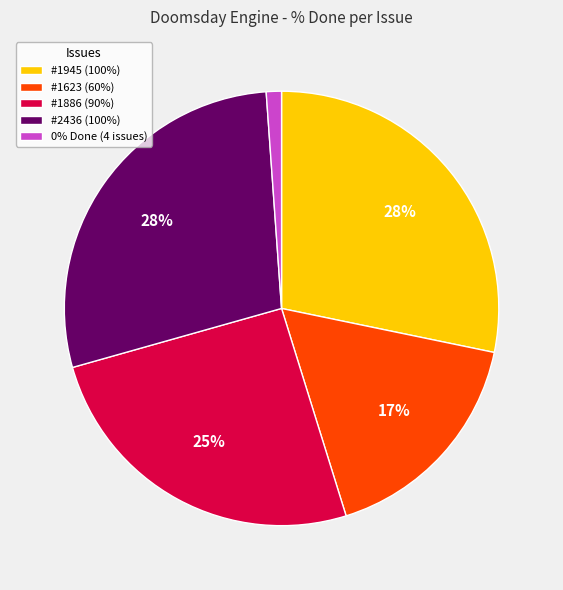

Which slice is the smallest?

0% Done (4 issues)